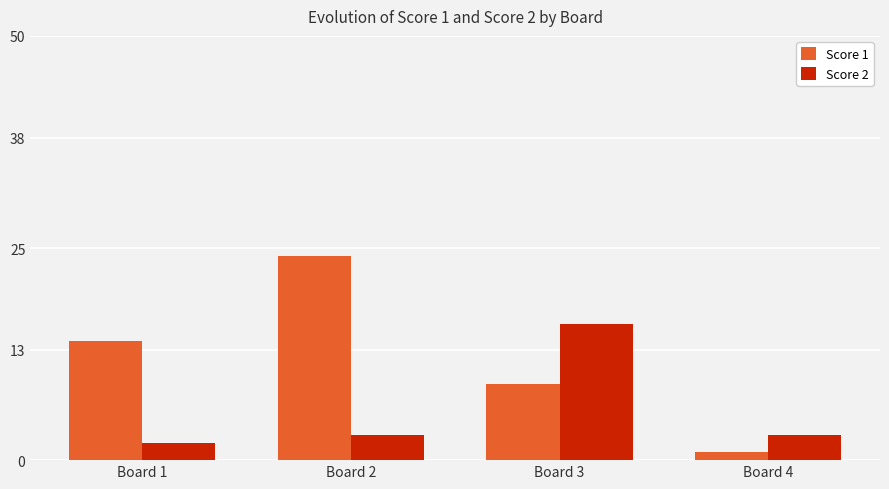

What is the sum of the Score 1 values at Board 3 and Board 1?

23